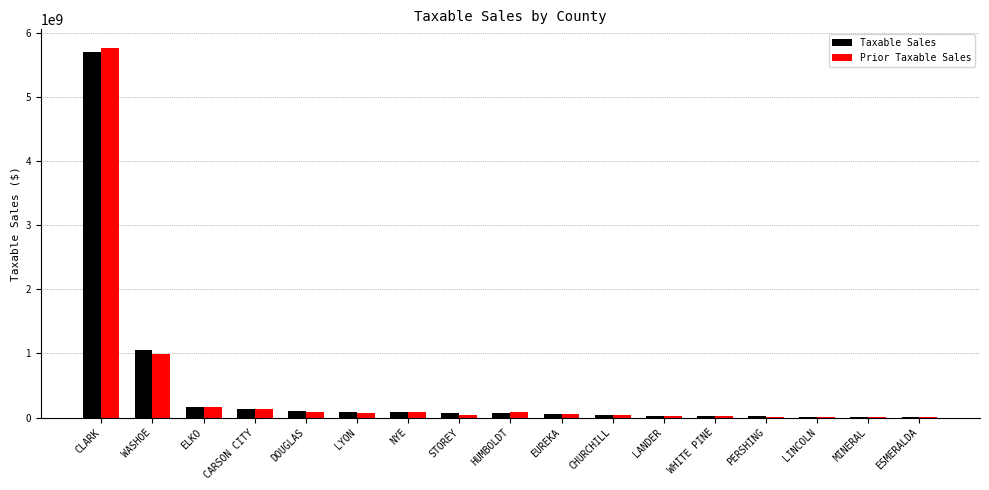

Which series has the widest spread of values?

Prior Taxable Sales